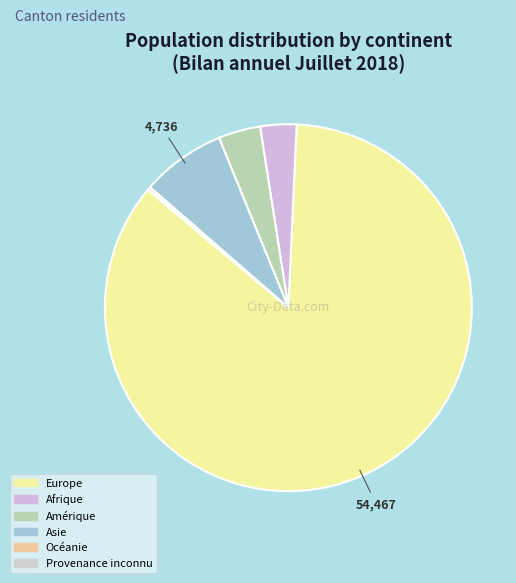

To the nearest percent, what portion does Amérique represent?

4%